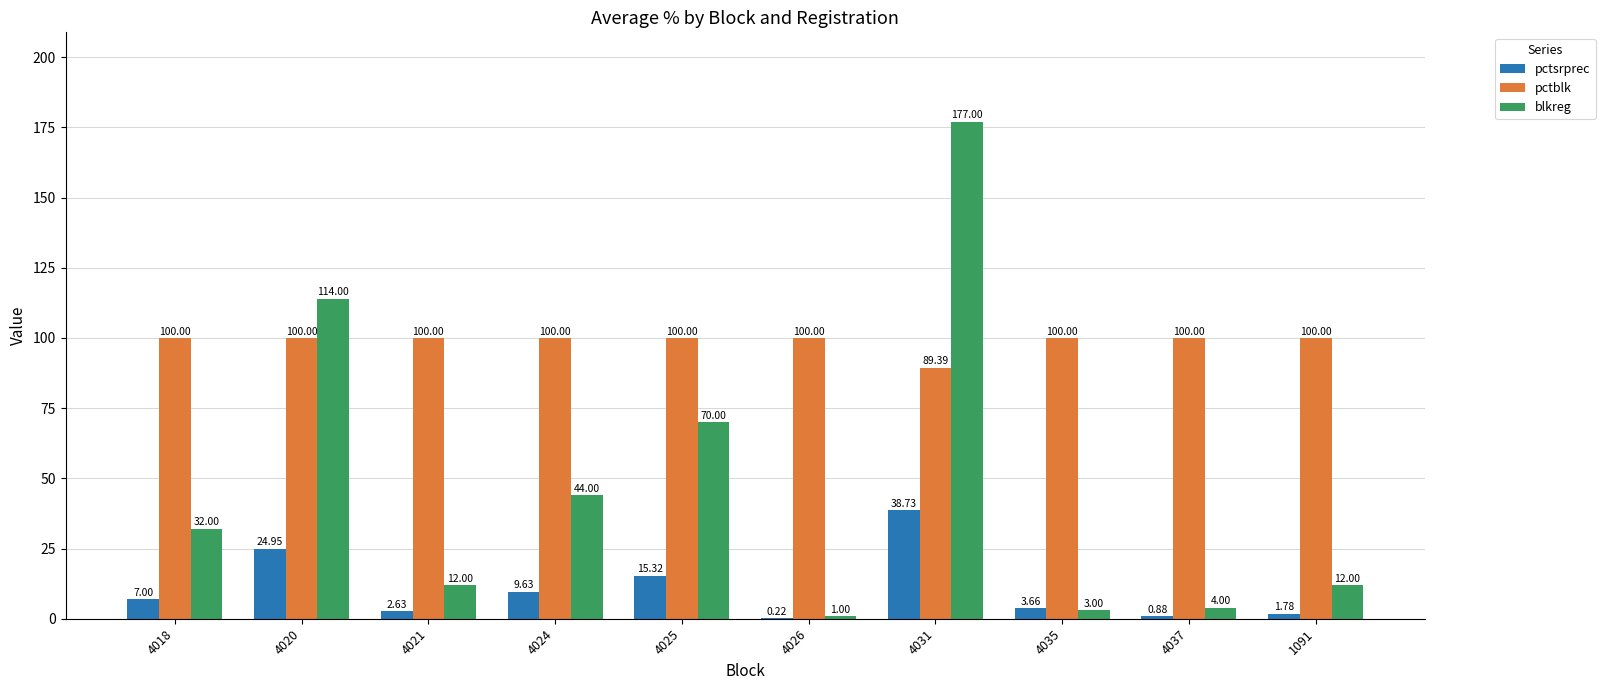

Which category has the highest value across all series?

4031